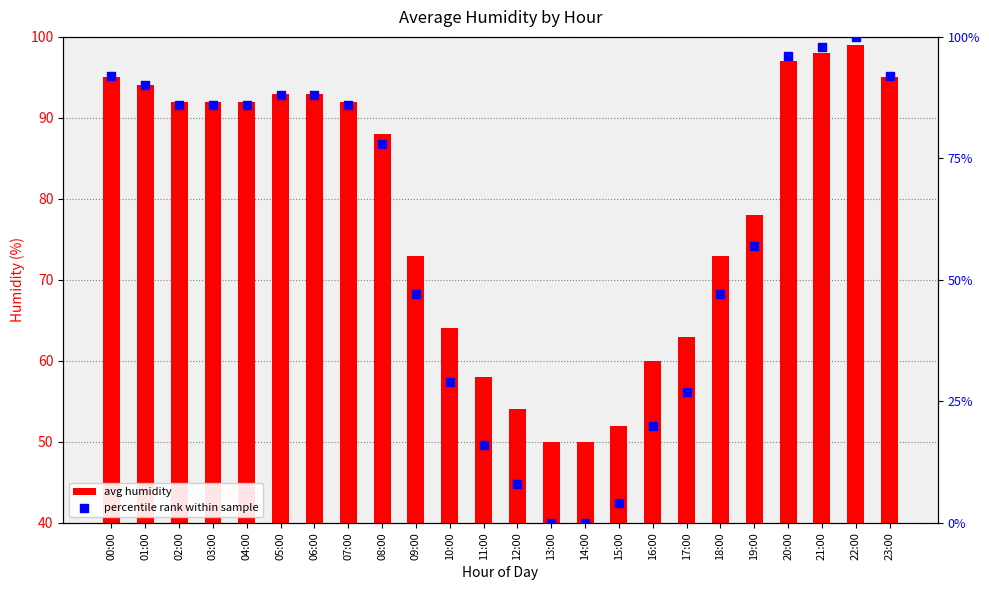

What is the total value across all series at 00:00?

147